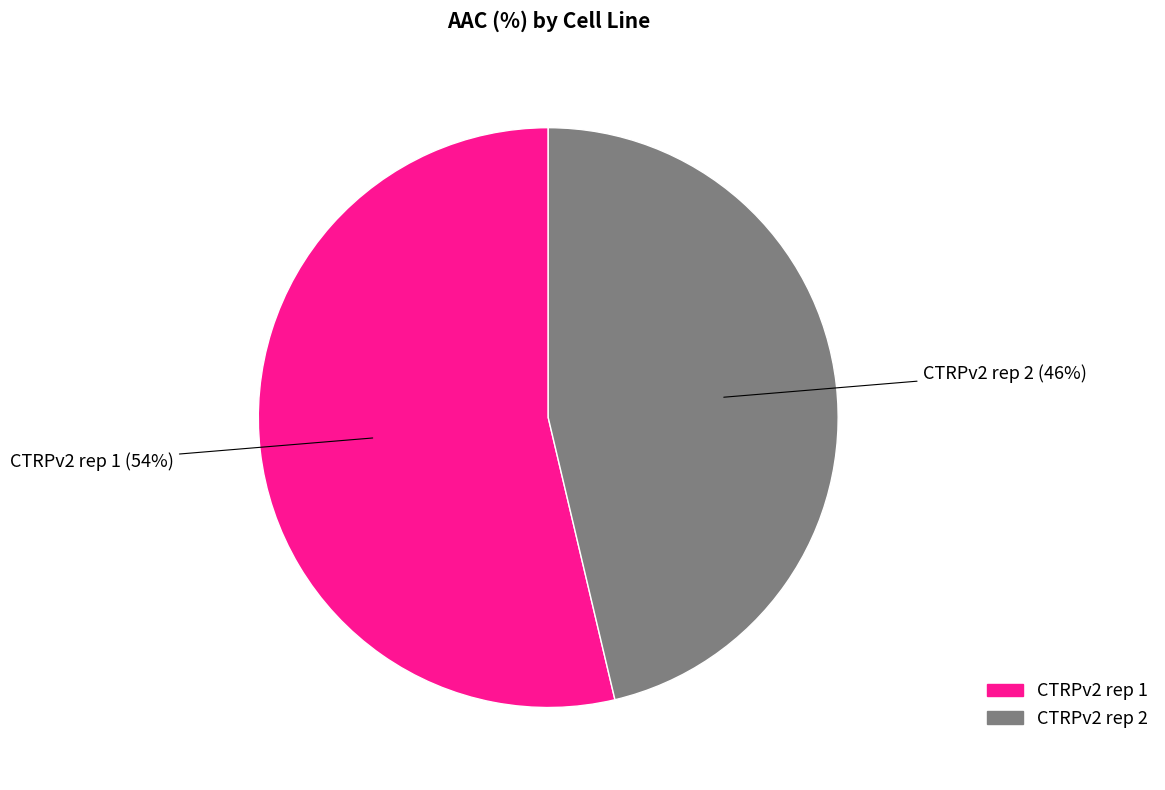

How many segments does this pie chart have?

2